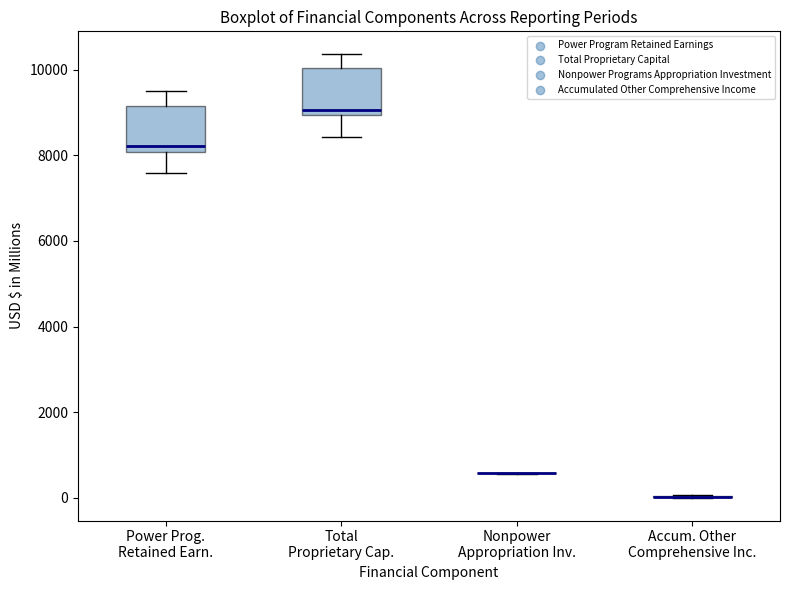

Reading left to right, transcribe this box plot: for each box, give where its median line is, the range the box spans, and where its two whiskers end, as read against the y-axis. The values are not printed on the chart, so give them approximately, as read against the axis.

Power Prog. Retained Earn.: median 8200, box 8000 to 9200, whiskers 7600 to 9600
Total Proprietary Cap.: median 9000 (just above the box's lower edge), box 9000 to 10000, whiskers 8400 to 10400
Nonpower Appropriation Inv.: box collapsed to a line at 600, whiskers 600 to 600
Accum. Other Comprehensive Inc.: box collapsed to a line at 0, whiskers 0 to 0